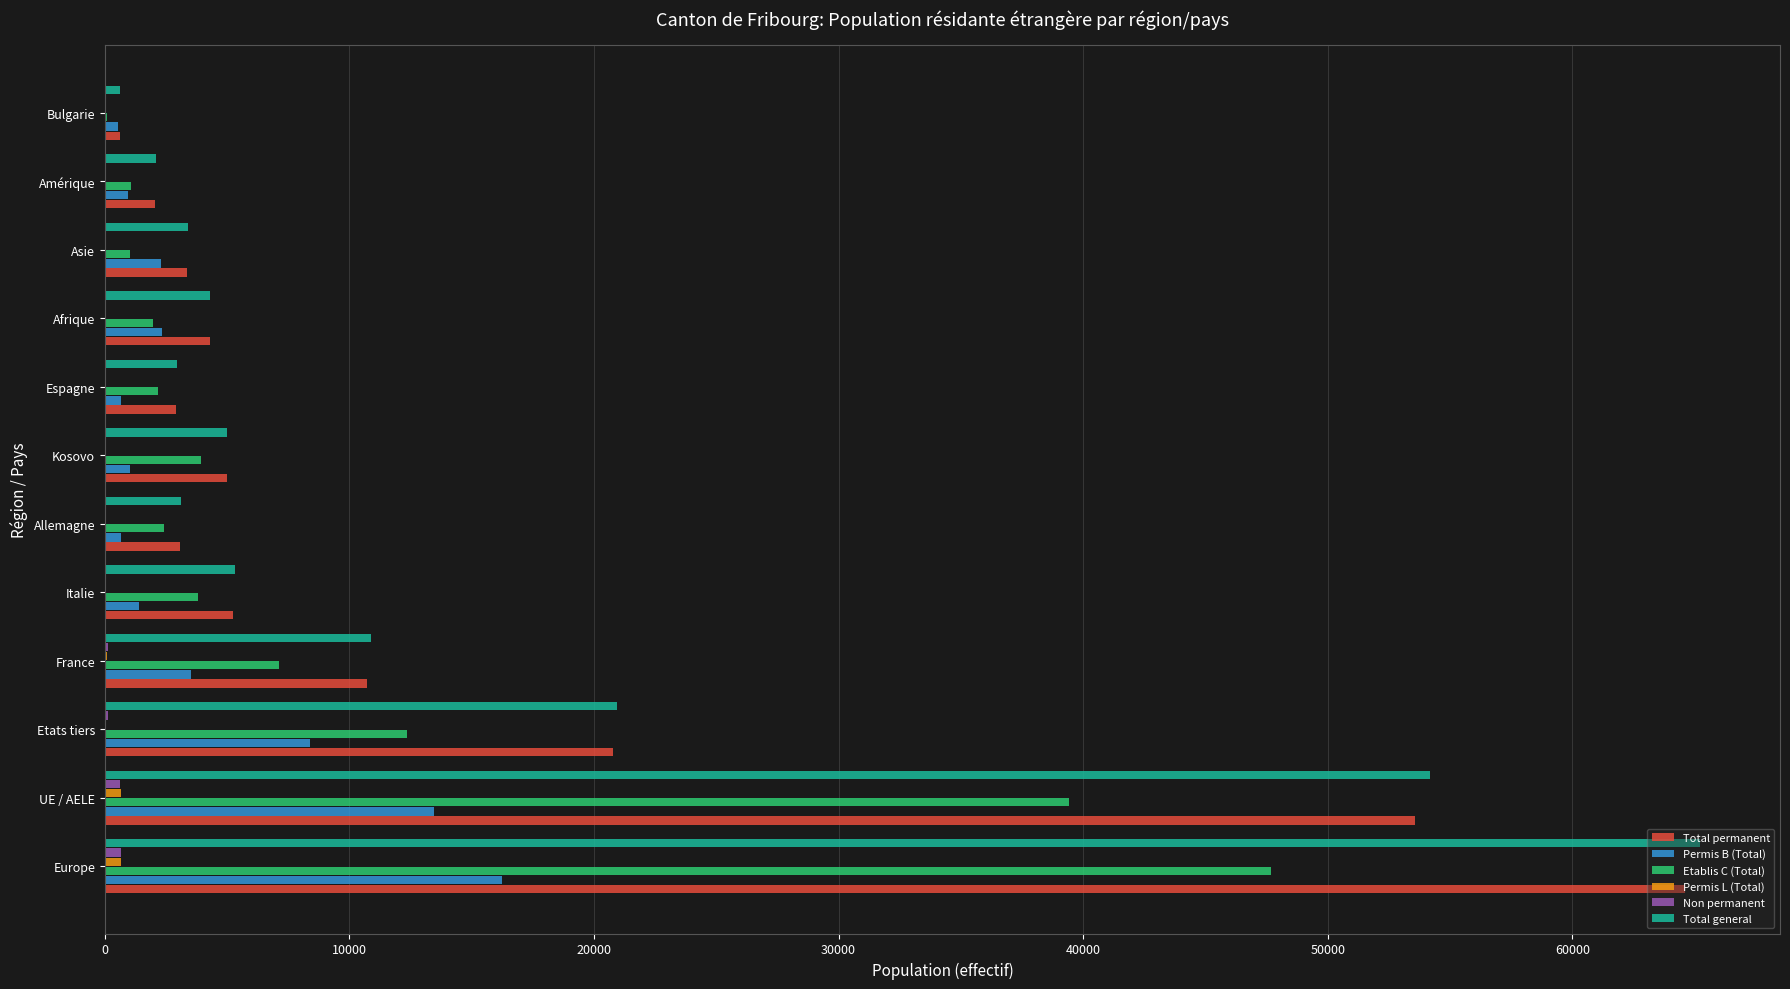

How many series are shown in this chart?

6